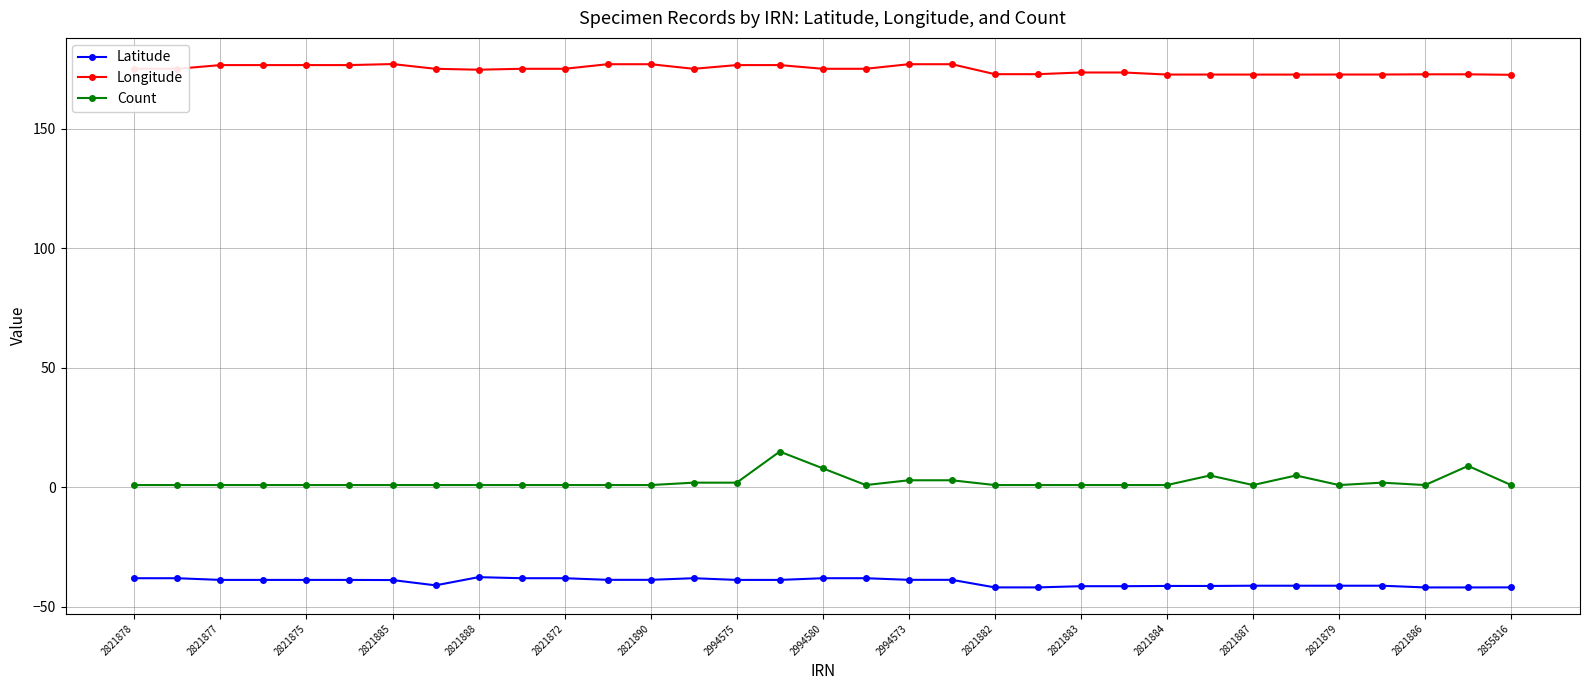

What are all the series names shown in the legend?

Latitude, Longitude, Count